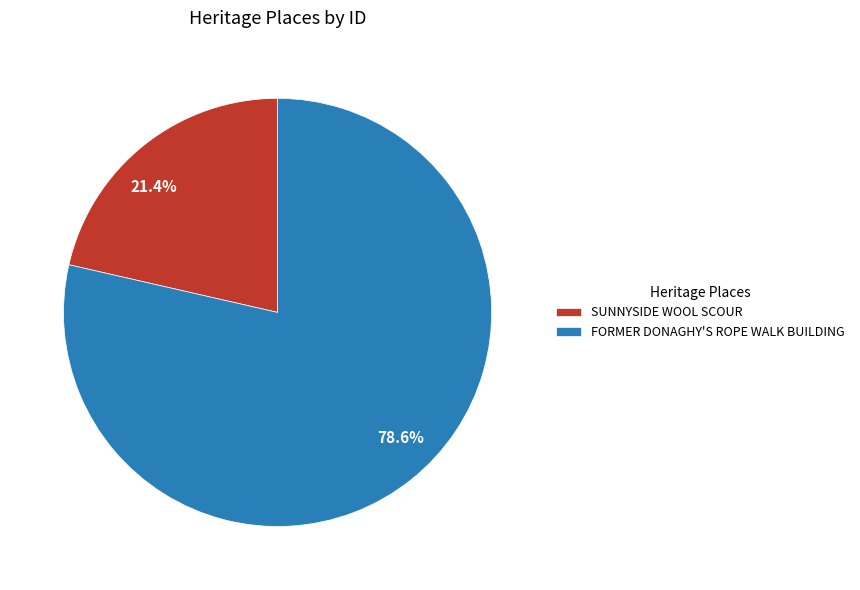

Is the sum of FORMER DONAGHY'S ROPE WALK BUILDING and SUNNYSIDE WOOL SCOUR greater than half?

Yes